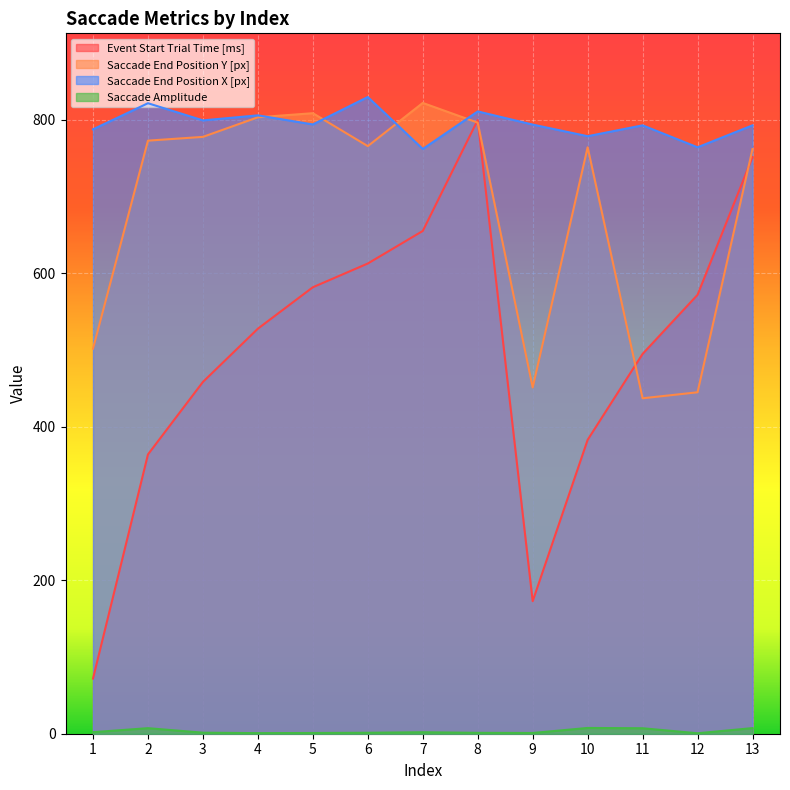

What are all the series names shown in the legend?

Event Start Trial Time [ms], Saccade End Position Y [px], Saccade End Position X [px], Saccade Amplitude